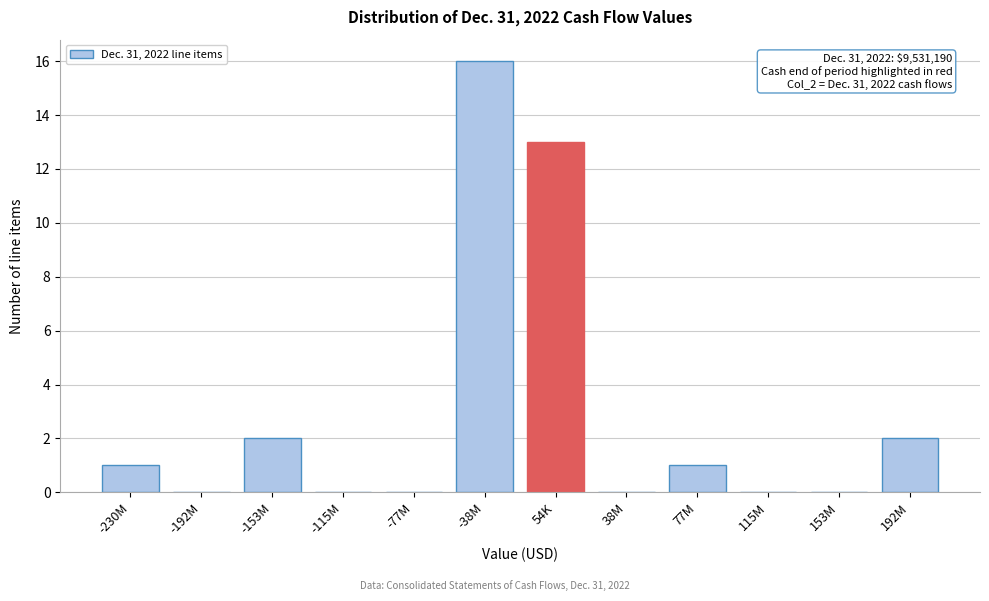

Reading left to right, list all the values displayed in this chart.

-230M=1	-192M=0	-153M=2	-115M=0	-77M=0	-38M=16	54K=13	38M=0	77M=1	115M=0	153M=0	192M=2